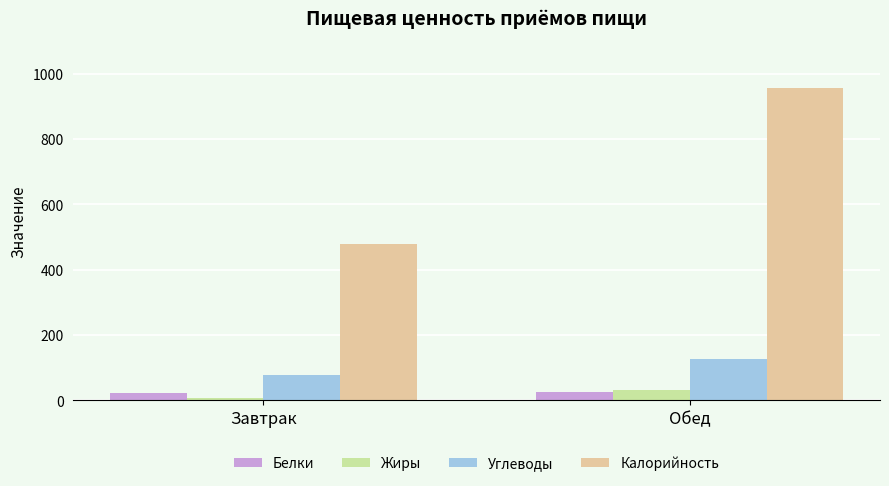

What is the label of the 2nd bar from the right?

Завтрак